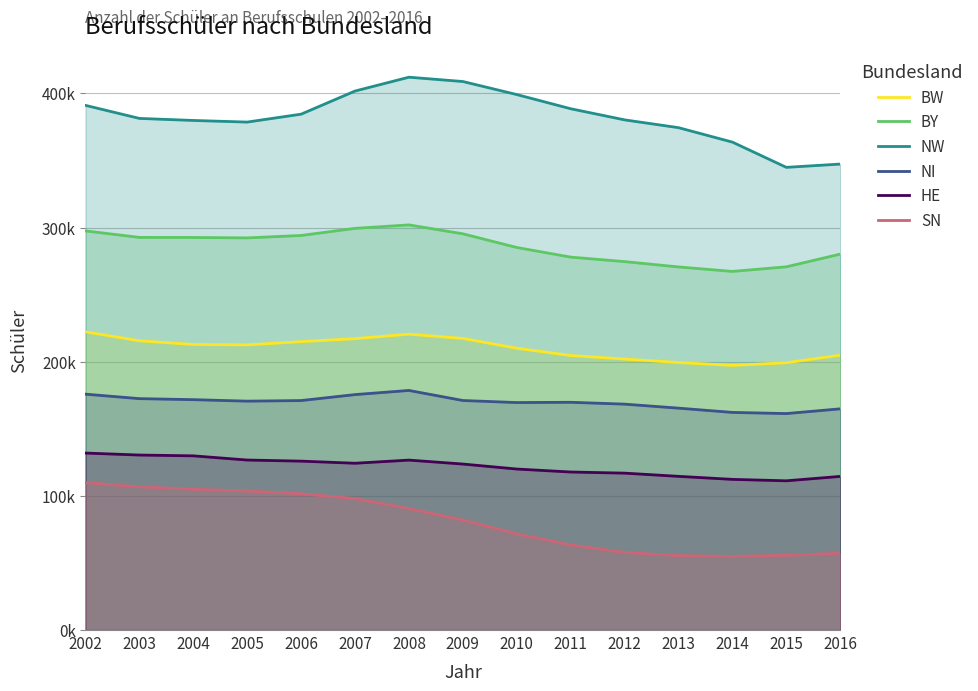

How many values in the NW series exceed 381312?

7